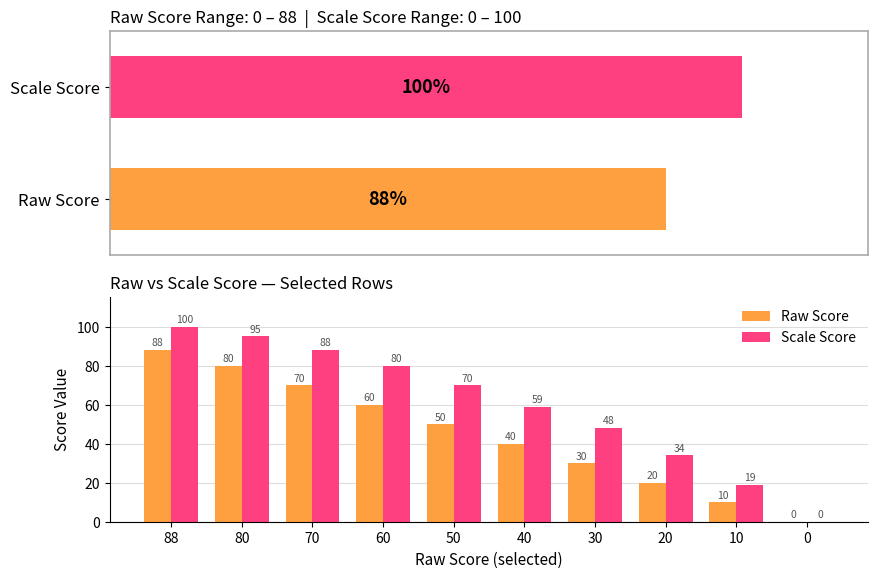

Is the value of Raw Score at 40 greater than the value of Scale Score at 70?

No